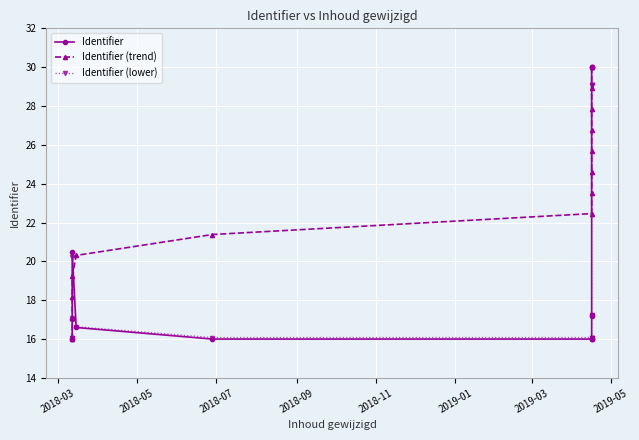

True or false: Identifier (trend) has more than 0 points higher than both neighbors.

False